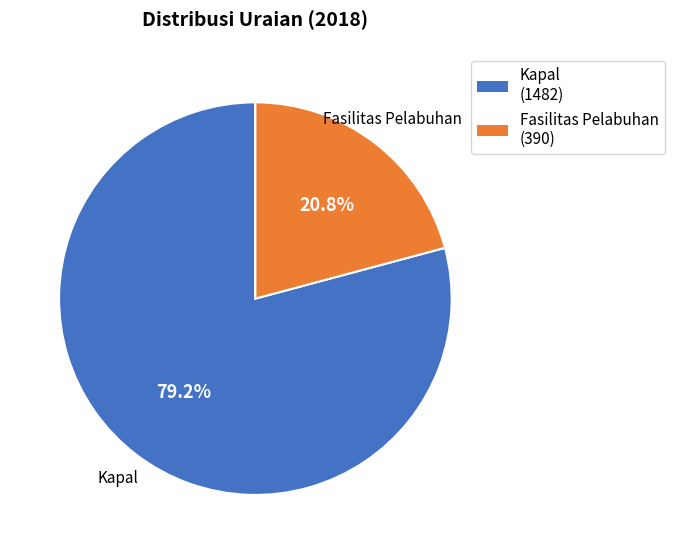

To the nearest percent, what is the difference between the largest and smallest slice percentages?

58%